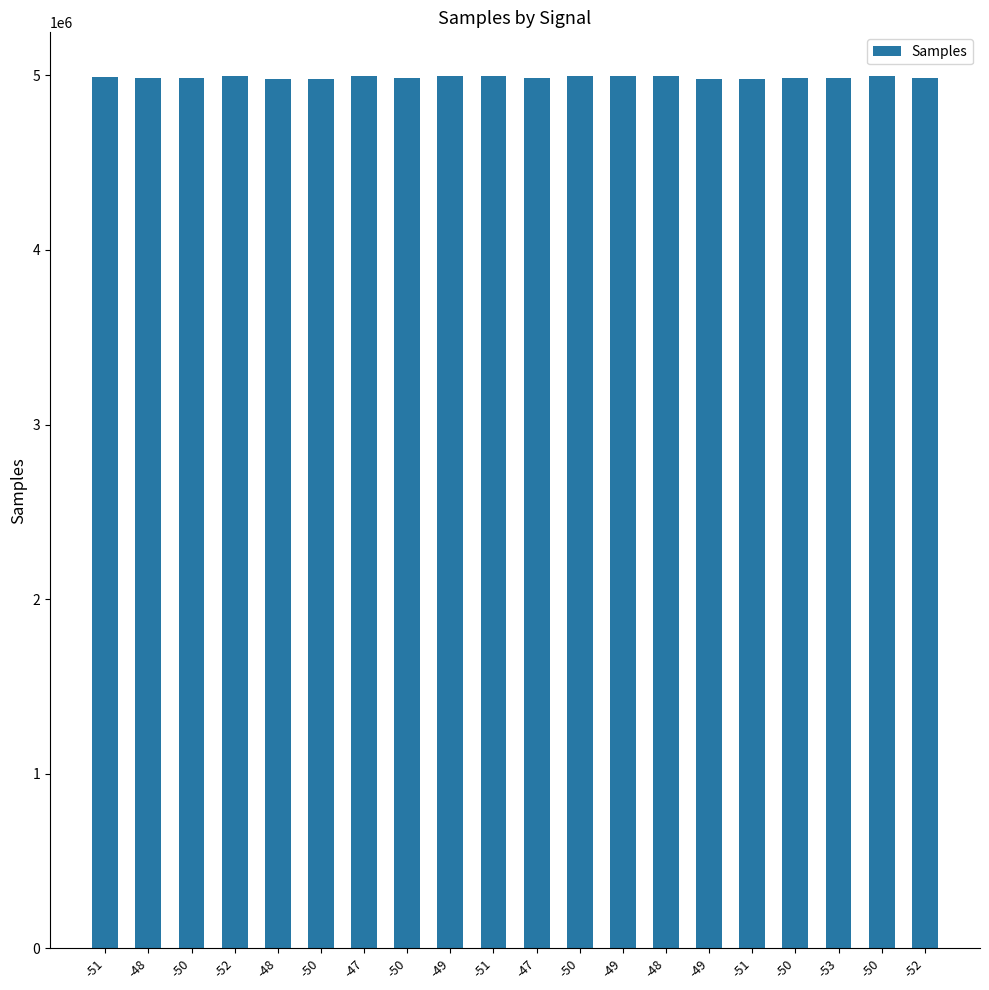

What is the difference between the values at -53 and -51?

1474